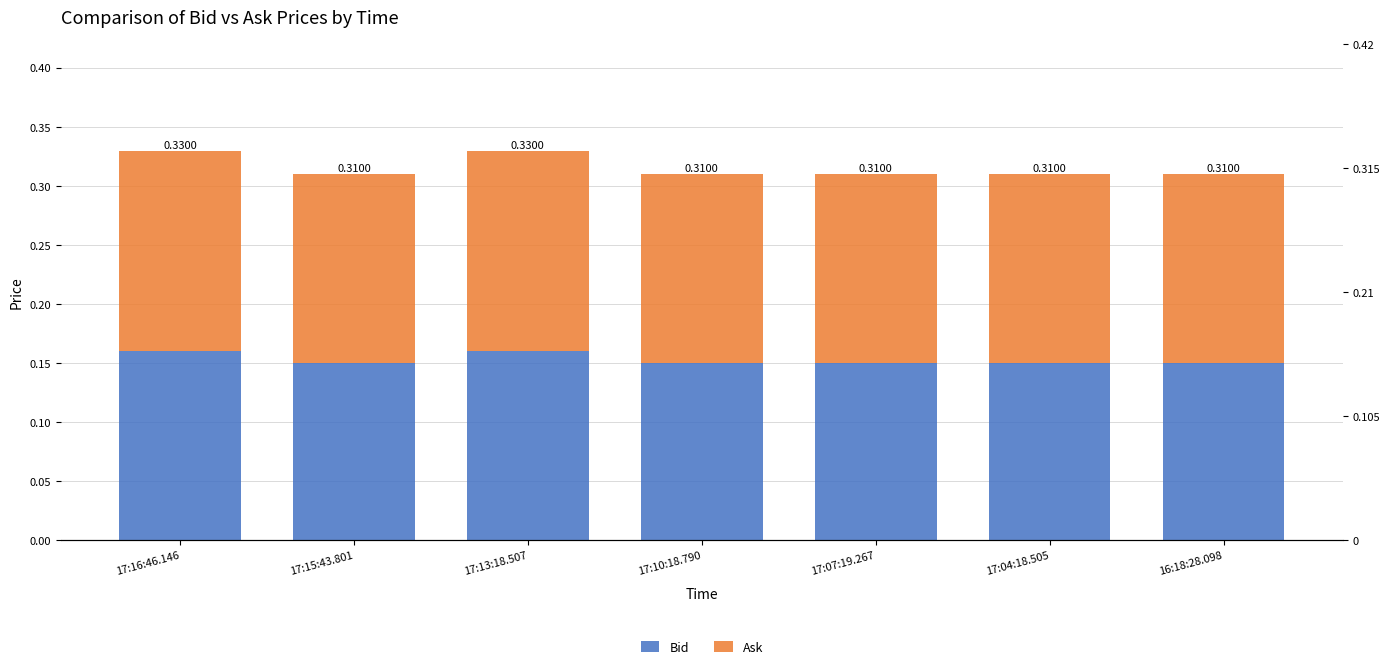

What is the minimum value for Bid?

0.1